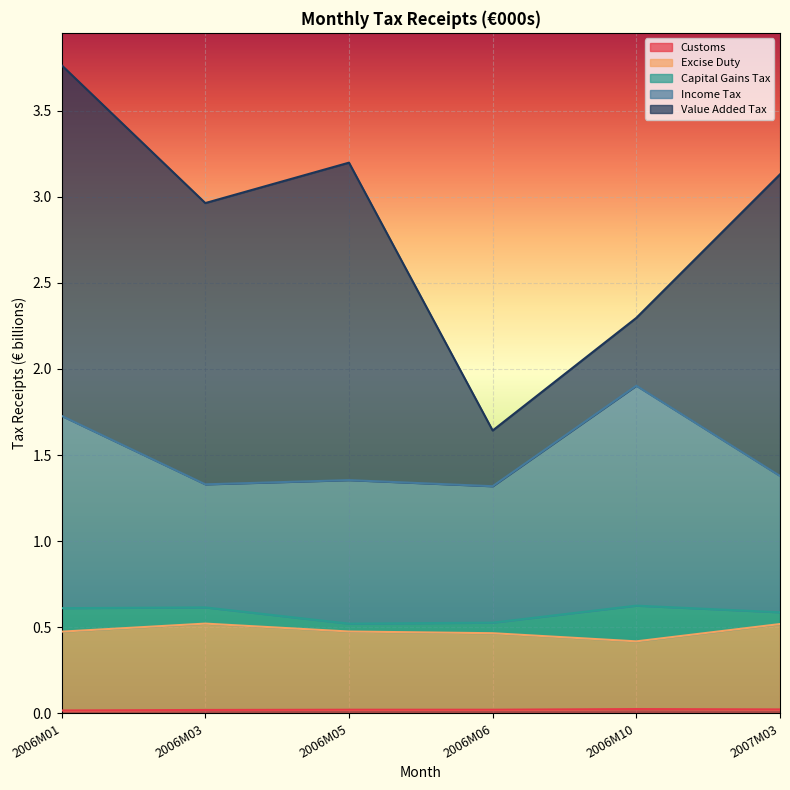

How many lines are shown in the chart?

5